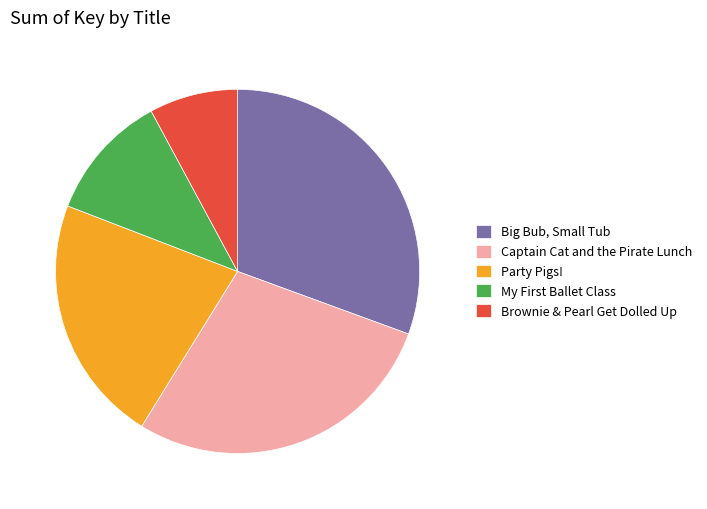

Which category has the smallest portion of the pie?

Brownie & Pearl Get Dolled Up